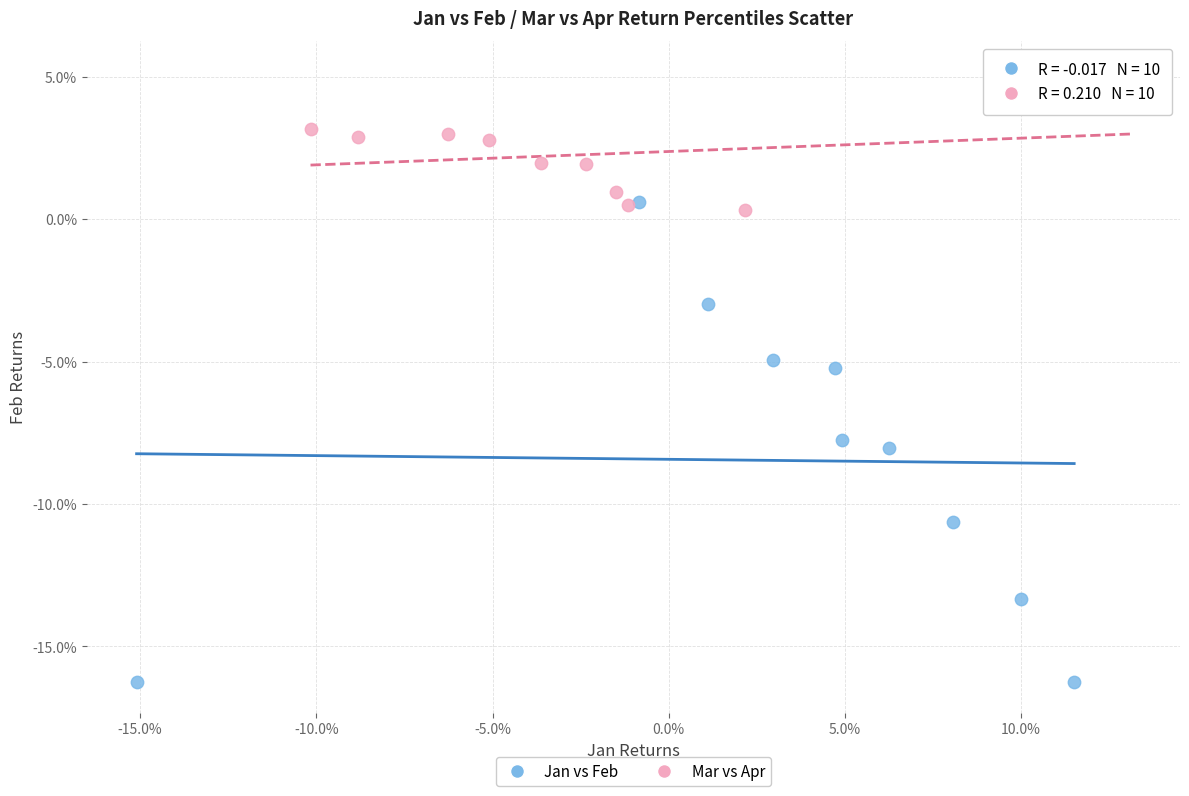

Which series contains the highest Y value?

Mar vs Apr